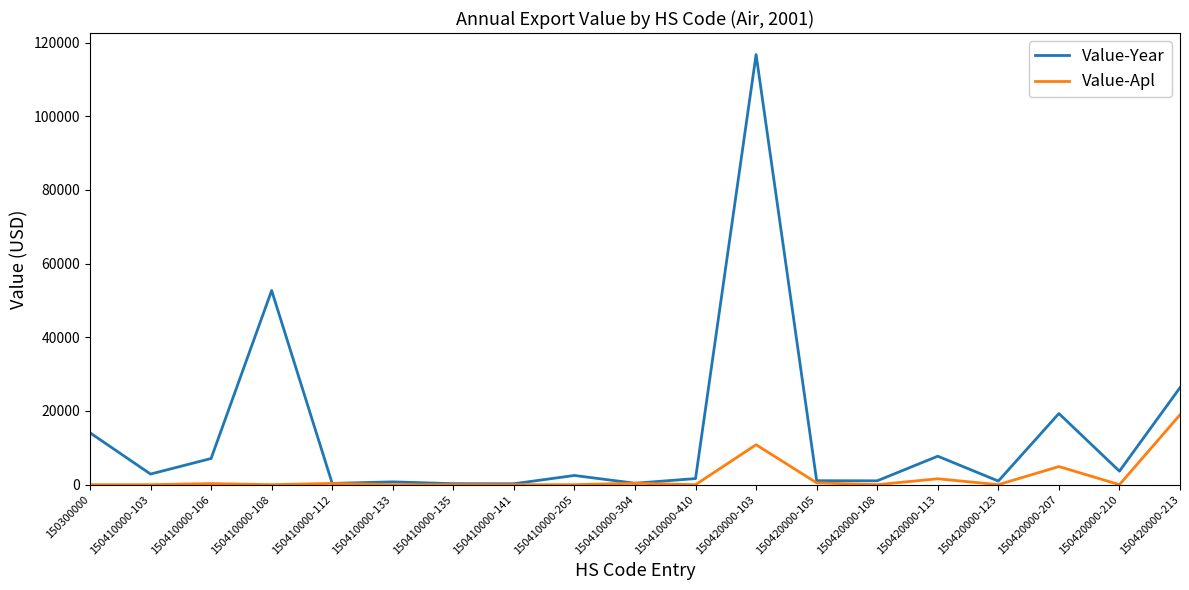

Is it true that Value-Apl equals 0 at 150300000?

True